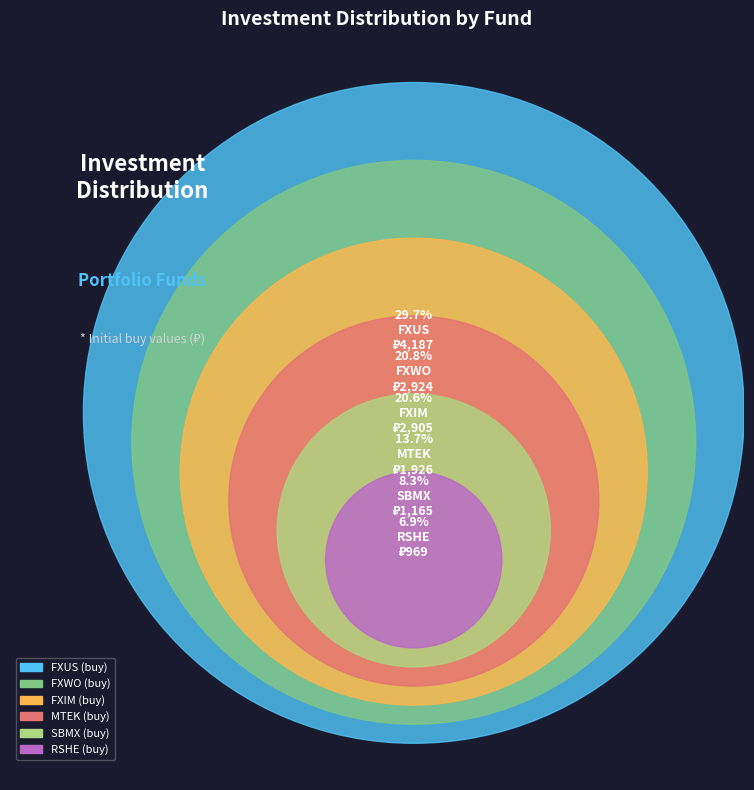

The FXUS slice represents 23% of the pie. True or false?

False